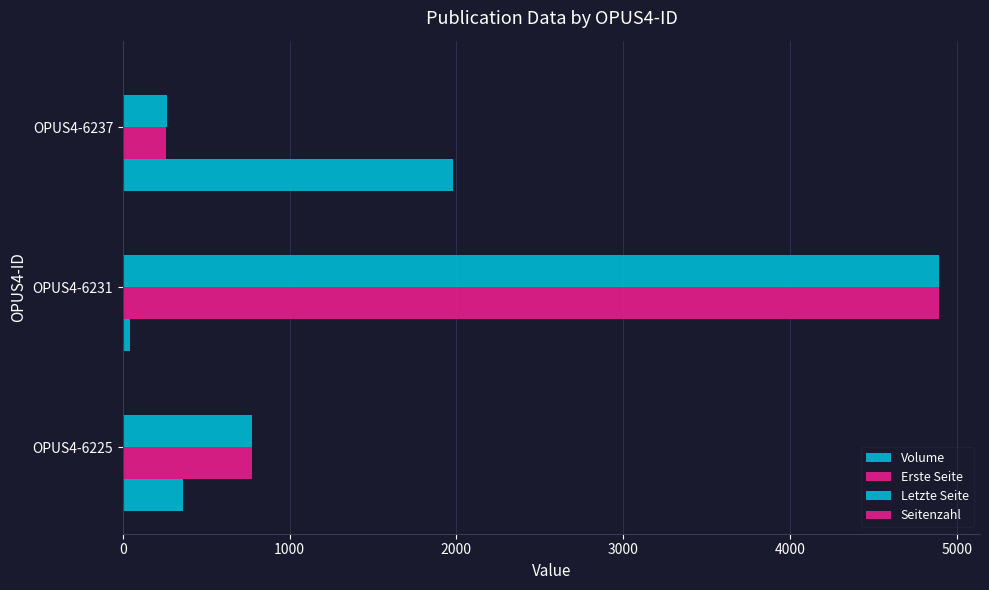

Count the number of data series in this chart.

4